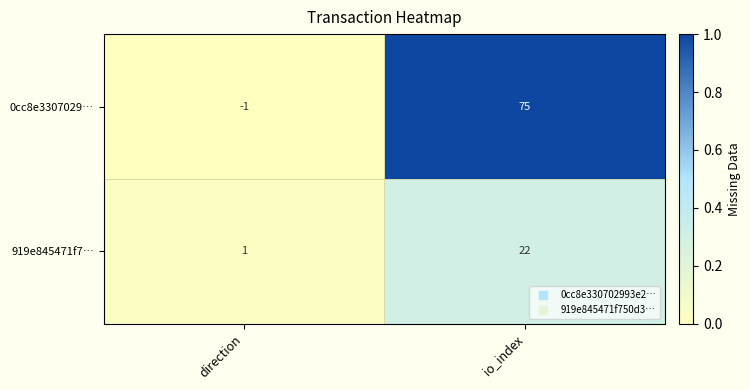

At direction, list the series in order from smallest to largest.

0cc8e3307029…, 919e845471f7…